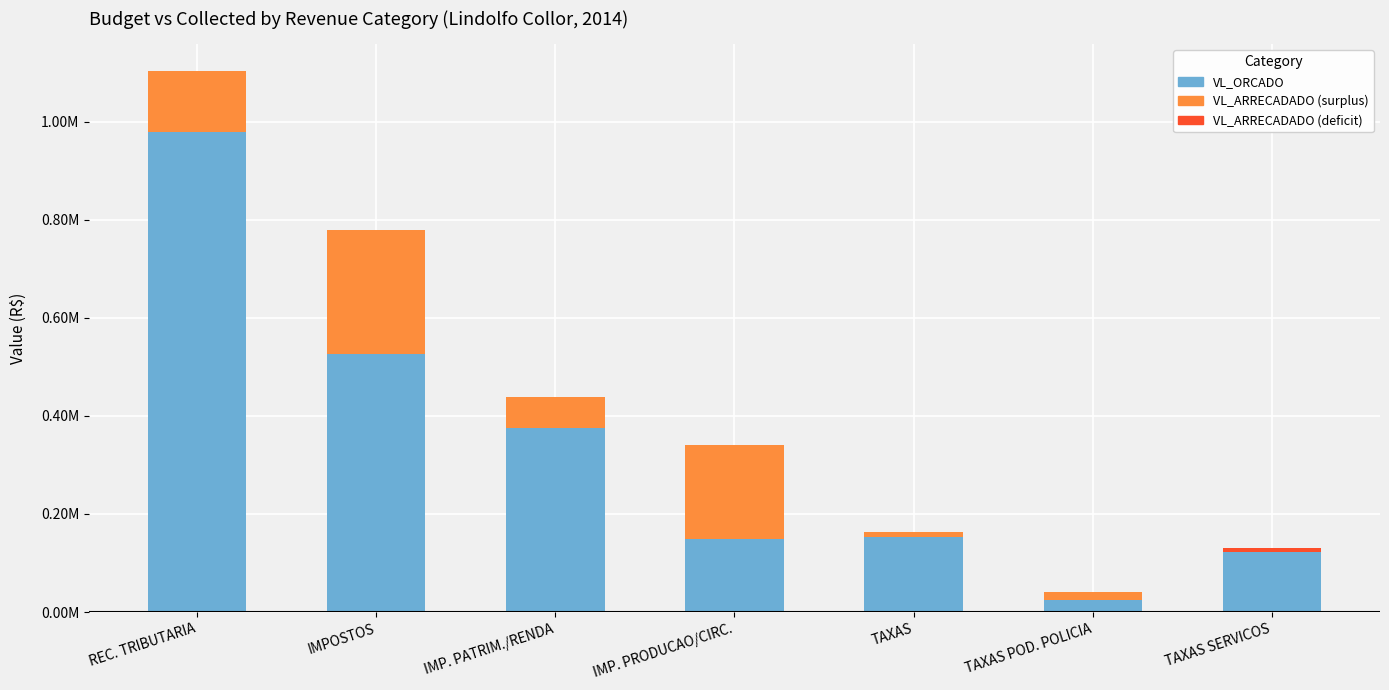

How many values in the VL_ORCADO series are below 154000?

3